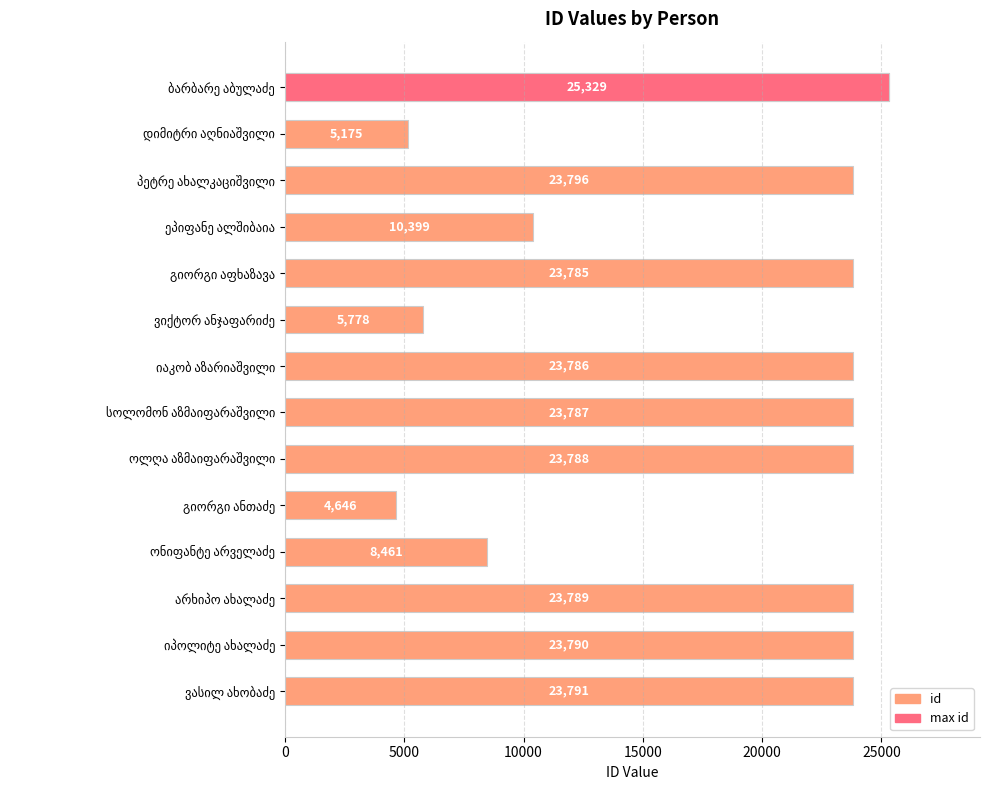

The value at ოლღა აზმაიფარაშვილი is 31257. True or false?

False